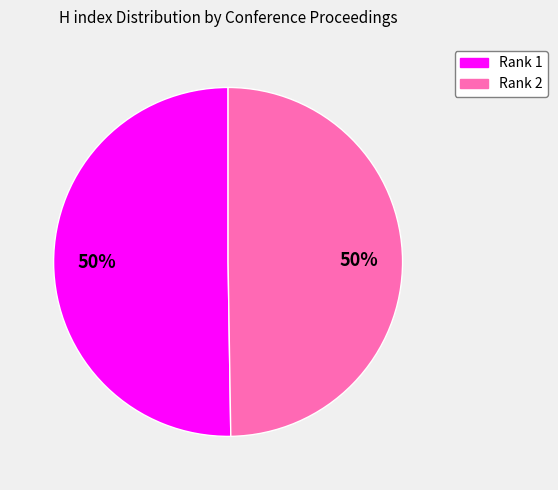

To the nearest percent, what is the average slice percentage?

50%